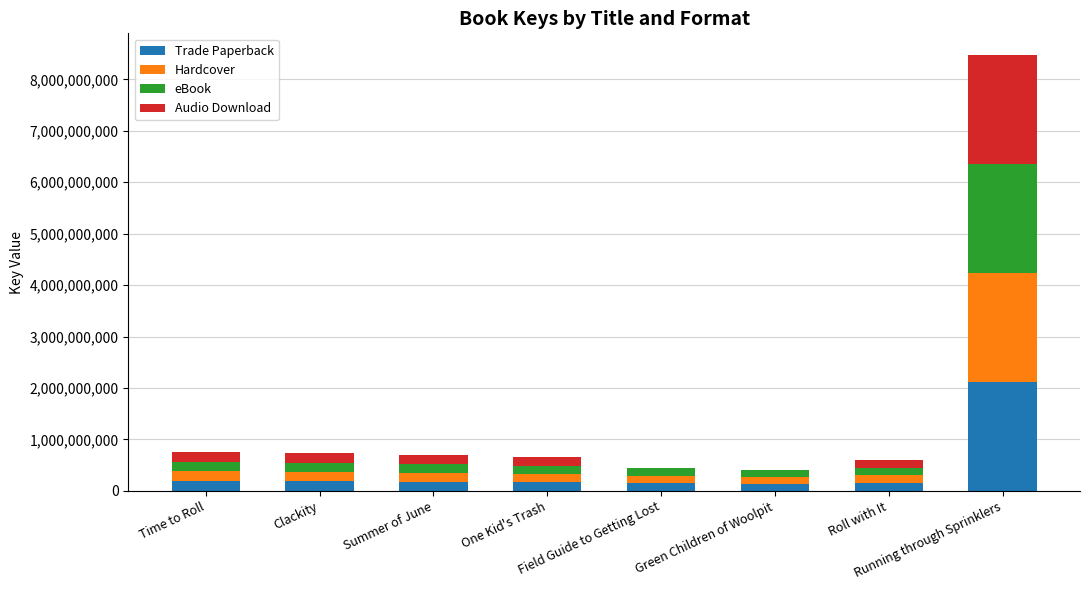

What is the maximum value for Trade Paperback?

2118082398